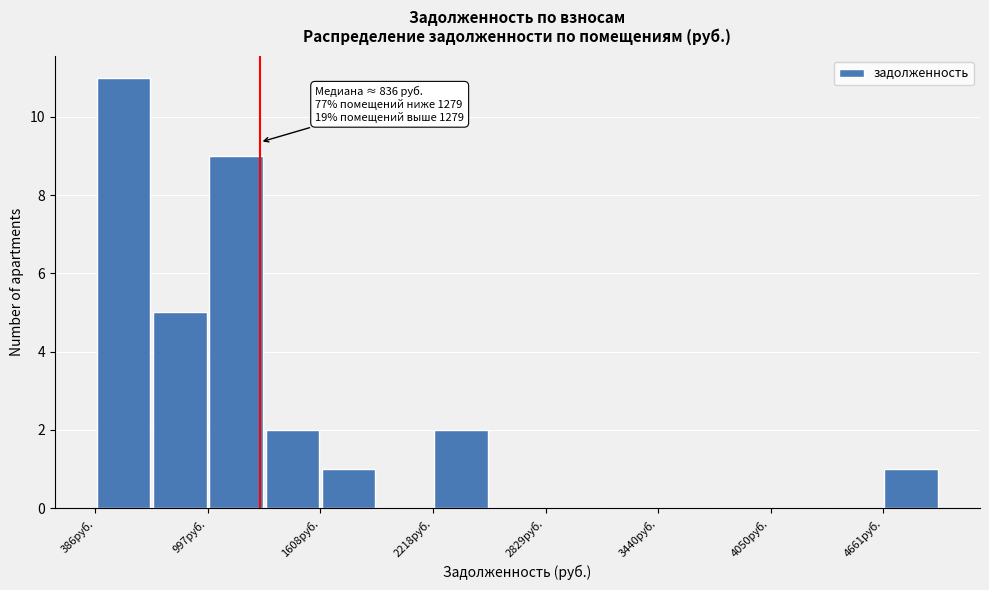

Around what value on the x-axis is the tallest bar? Give the approximate position of its centre, as read against the axis.

500